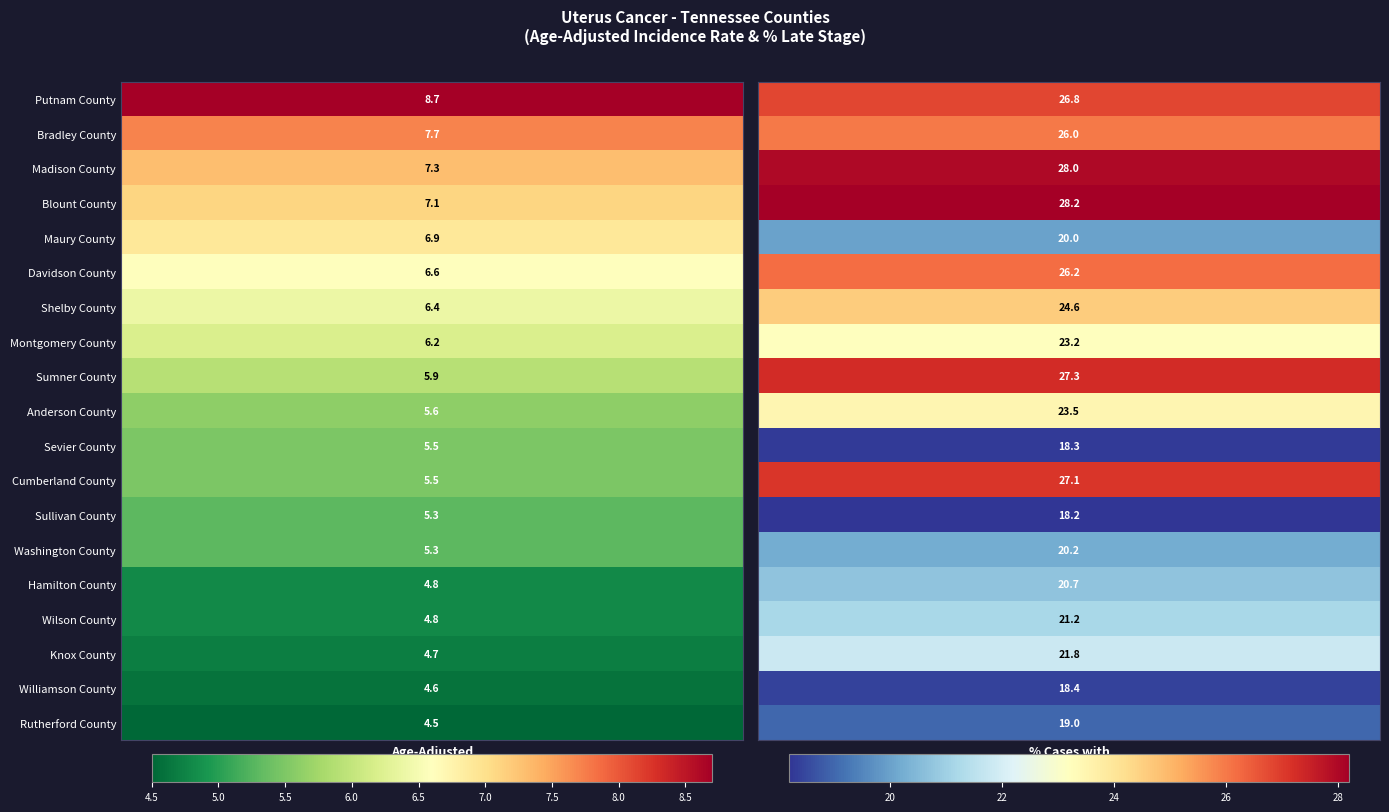

What is the sum of all Hamilton County values?

25.5